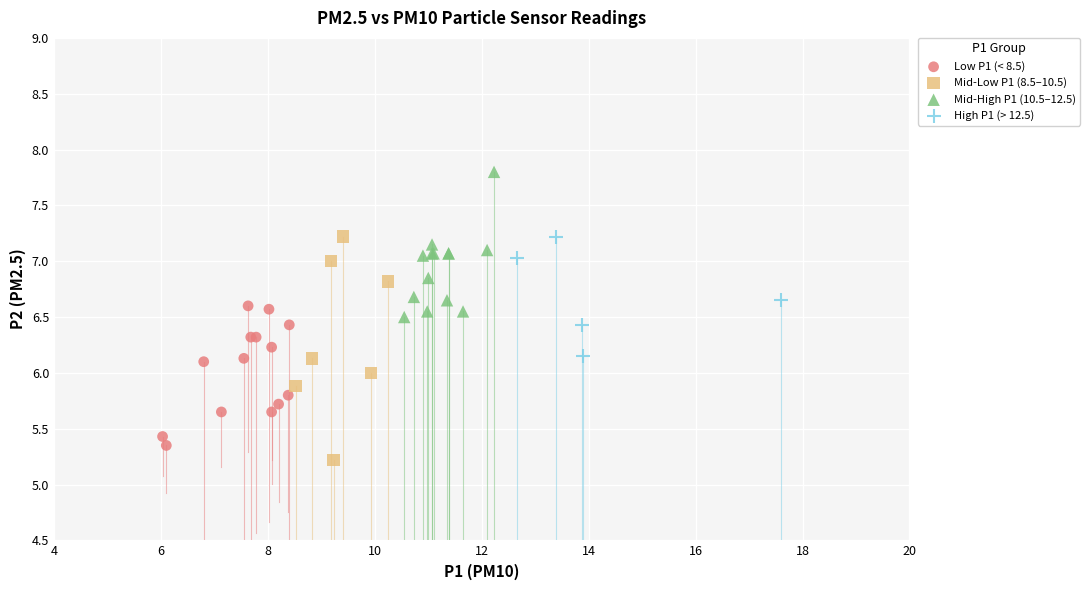

Which series has the largest Y range (max minus min)?

Mid-Low P1 (8.5–10.5)